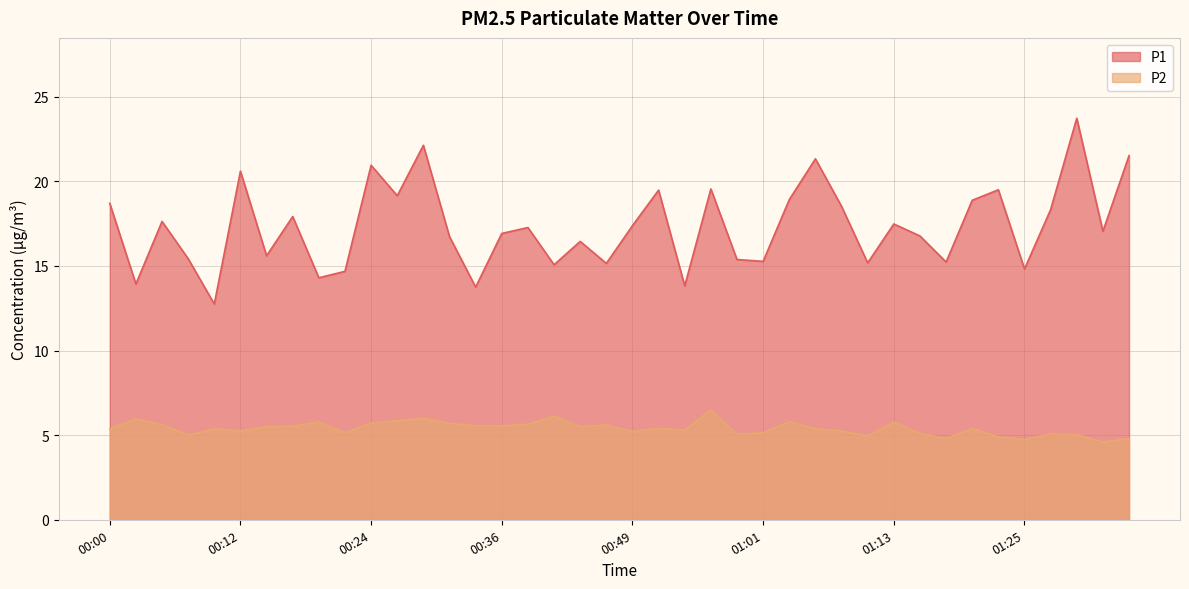

Does the chart display data point markers on the line(s)?

No